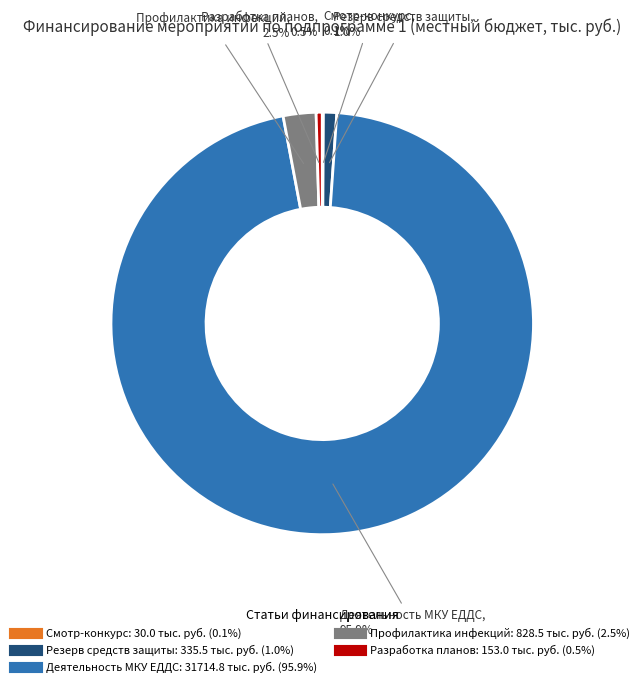

Is there any slice that represents more than half of the pie?

Yes